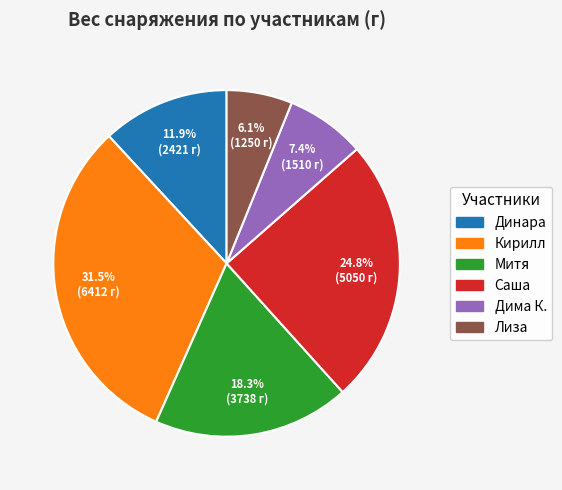

Is Кирилл the majority of the pie?

No